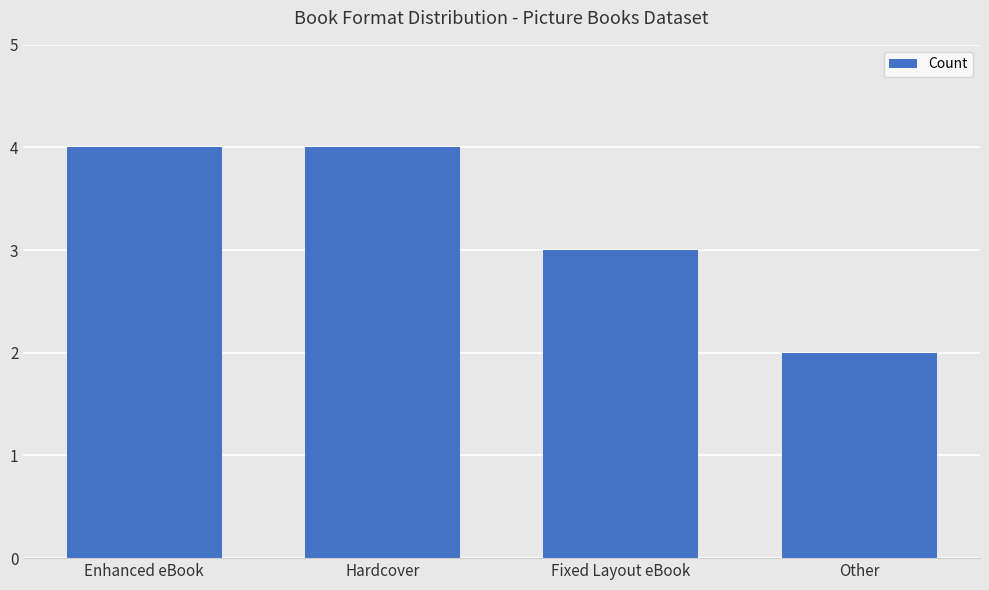

Between Enhanced eBook and Fixed Layout eBook, which is larger?

Enhanced eBook